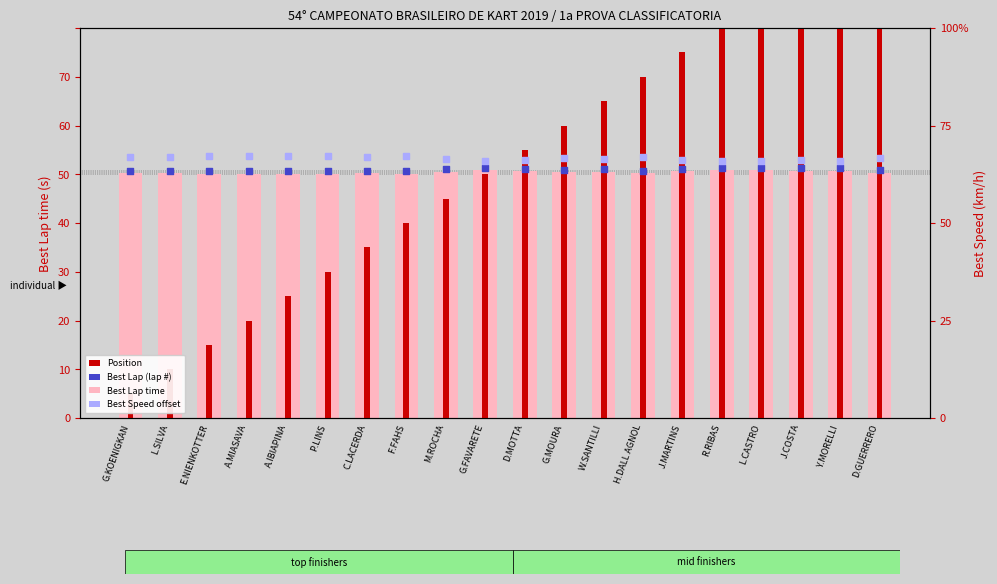

At how many categories does at least one series exceed 42?

20